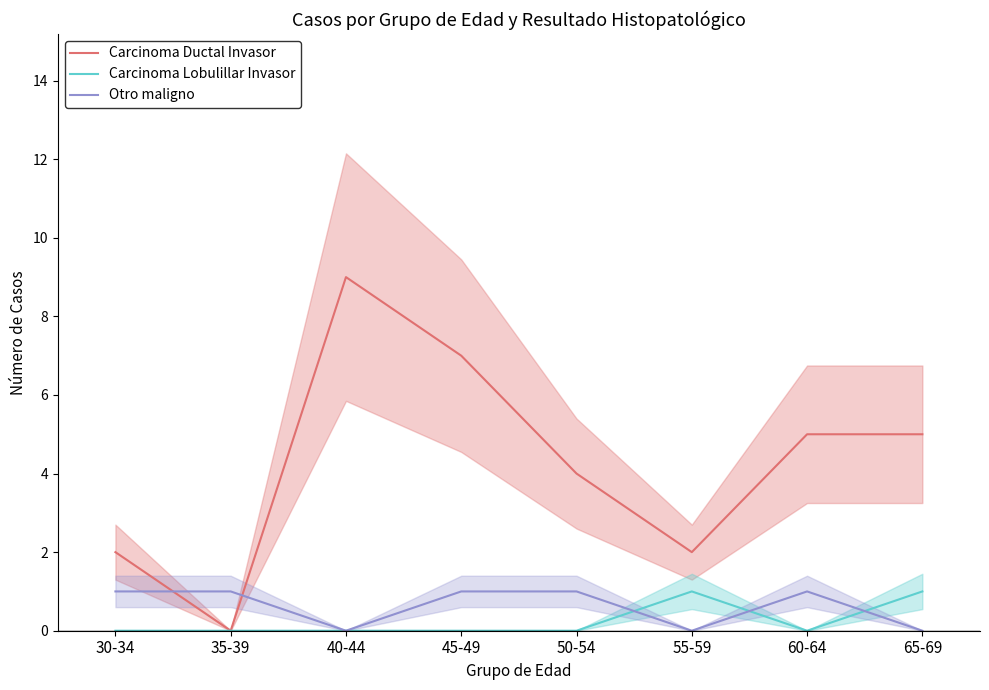

What is the total value across all series at 40-44?

9